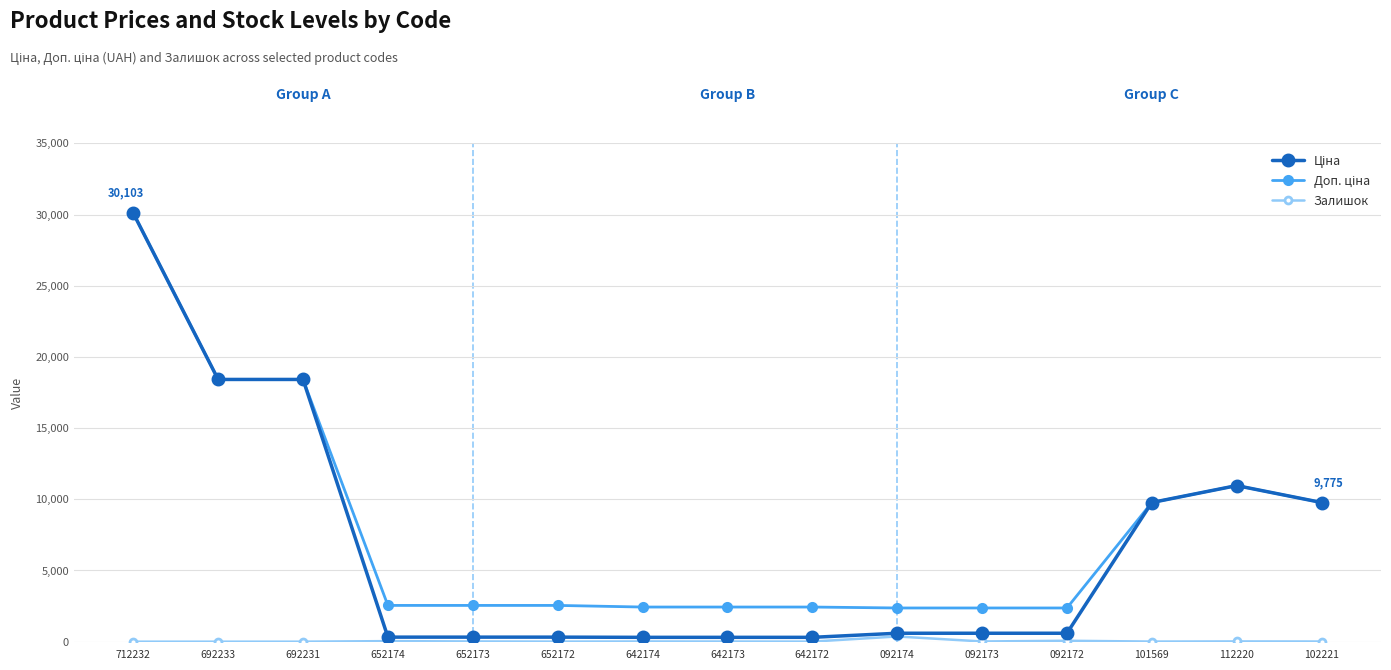

At which category is the sum across all series the highest?

712232